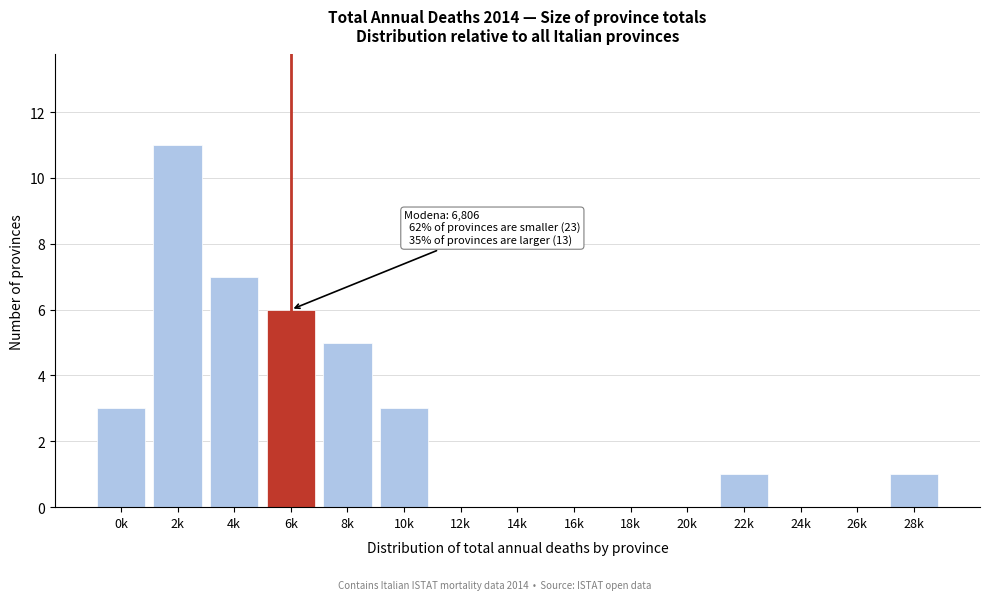

Reading left to right, what are all the values shown in this chart?

0k=3	2k=11	4k=7	6k=6	8k=5	10k=3	12k=0	14k=0	16k=0	18k=0	20k=0	22k=1	24k=0	26k=0	28k=1